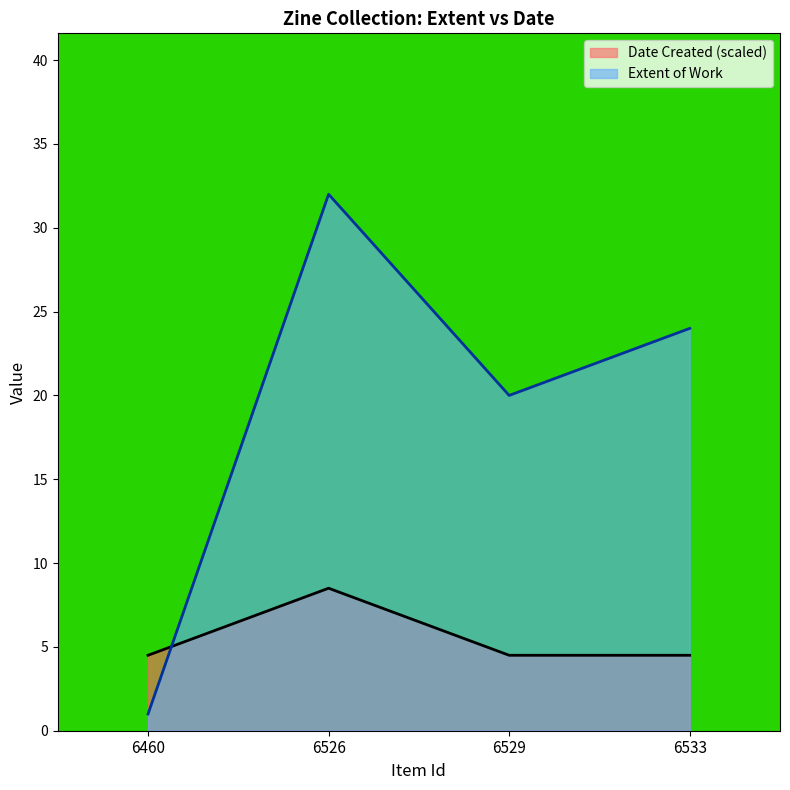

The Extent of Work series shows 1.0 at 6460. True or false?

True